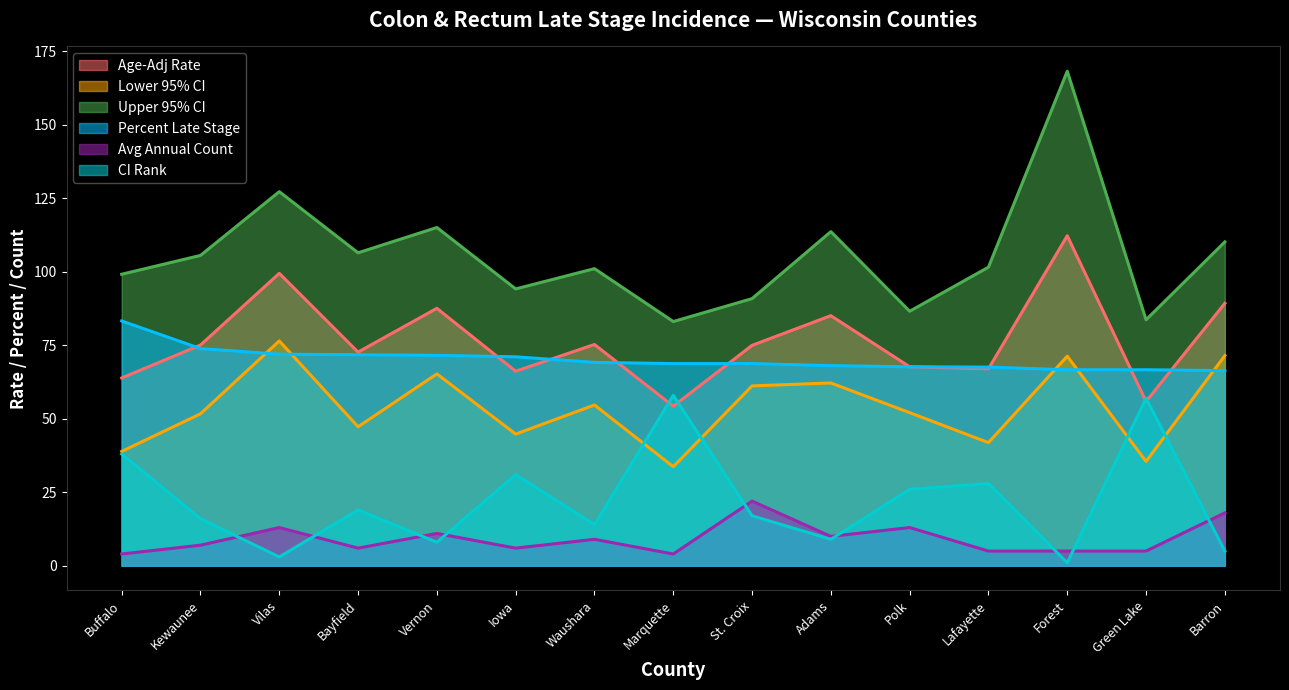

What is the difference between the Lower 95% CI values at Bayfield and Vernon?

18.0